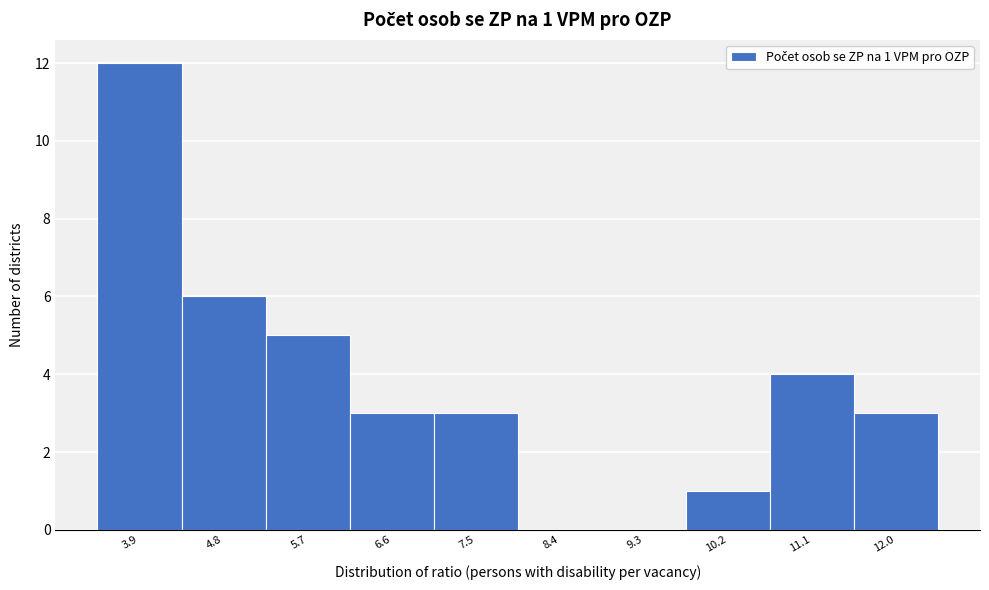

Reading right to left, transcribe all the data shown in this chart.

12.0=3	11.1=4	10.2=1	9.3=0	8.4=0	7.5=3	6.6=3	5.7=5	4.8=6	3.9=12